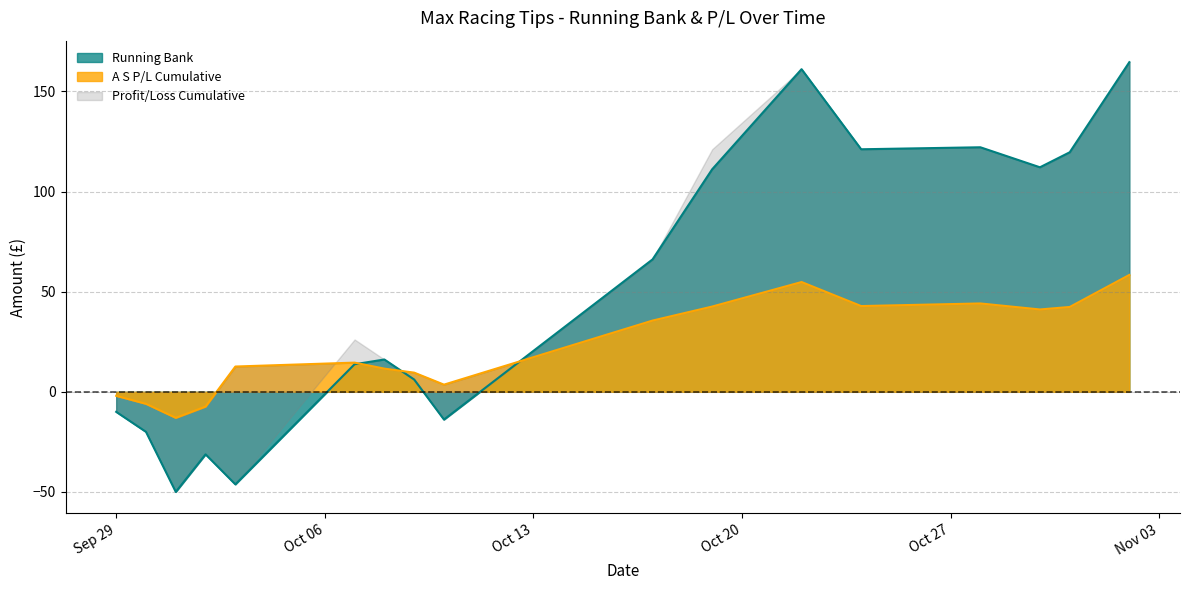

What is the lowest value of the Running Bank series?

-50.0